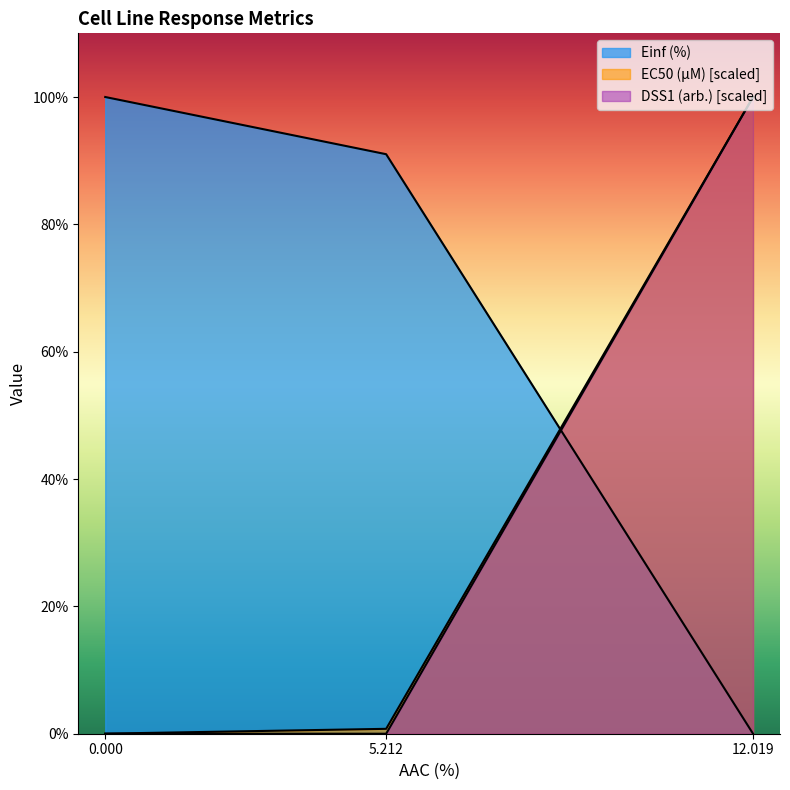

What is the difference between the second highest and minimum values in the Einf (%) series?

91.0